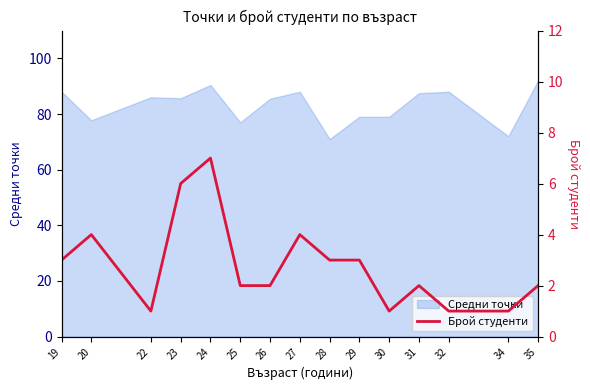

Is it true that the value at 25 is 3?

False